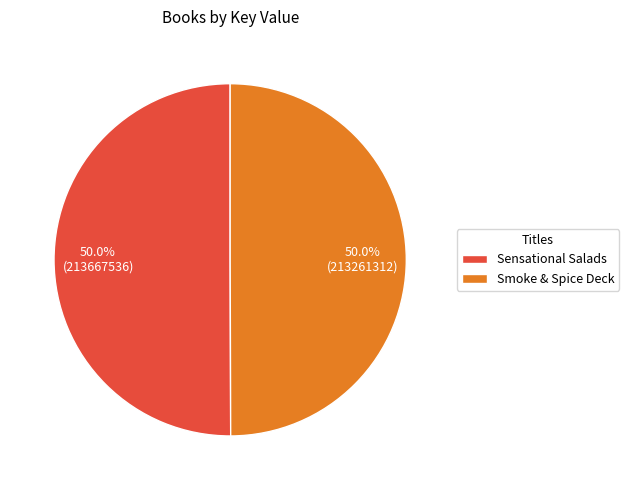

How many slices are in this pie chart?

2